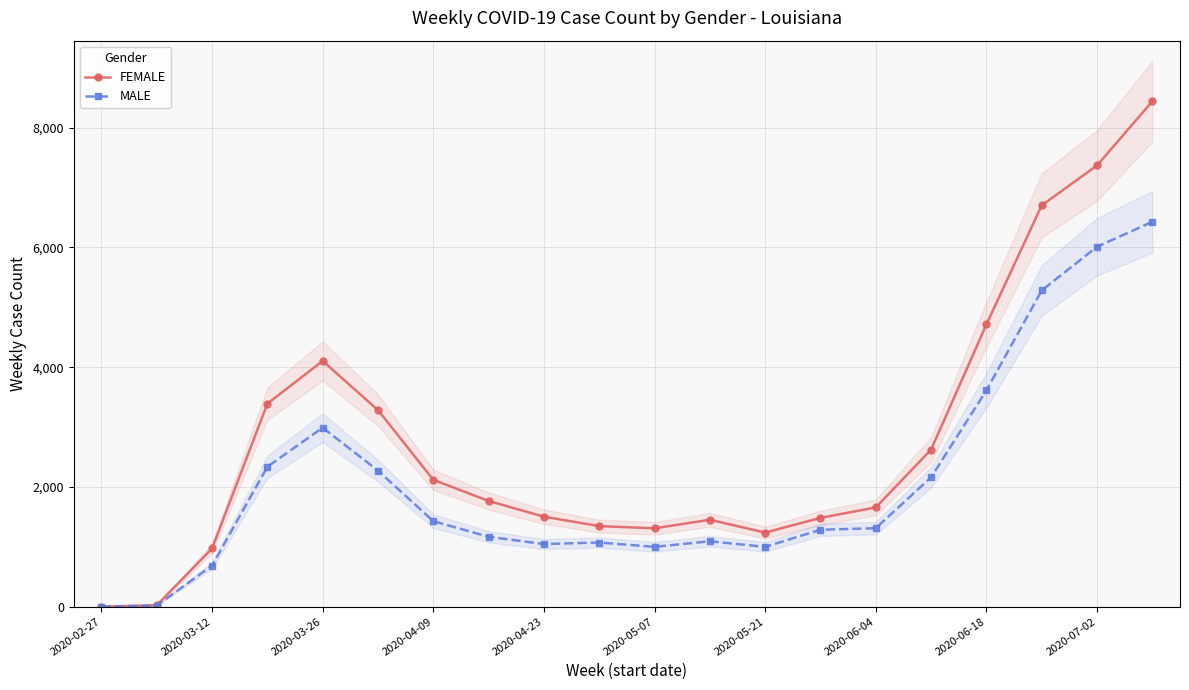

The value of MALE at 2020-05-21 is 999. True or false?

True